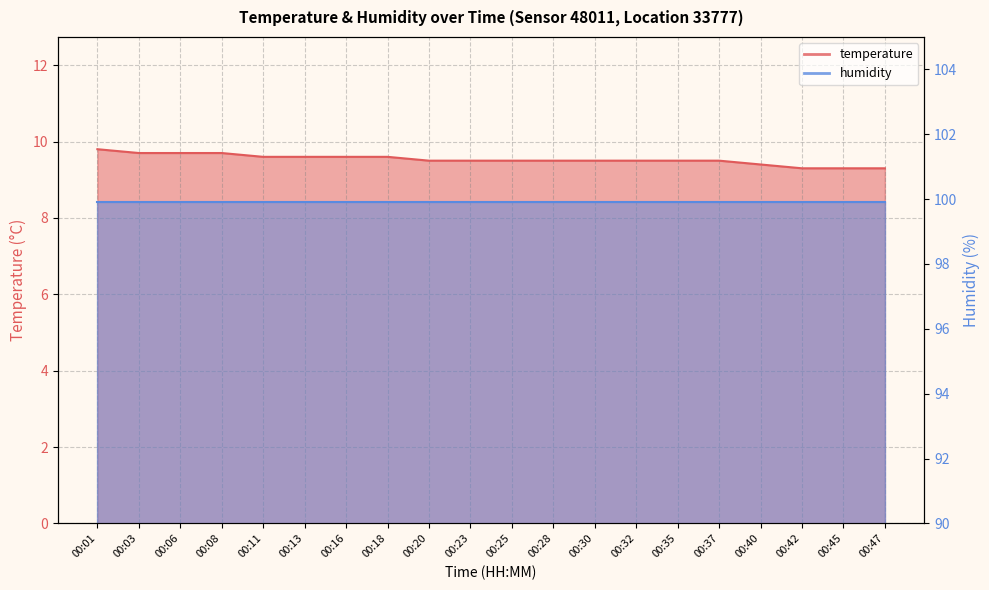

Read the value at 00:11.

9.6